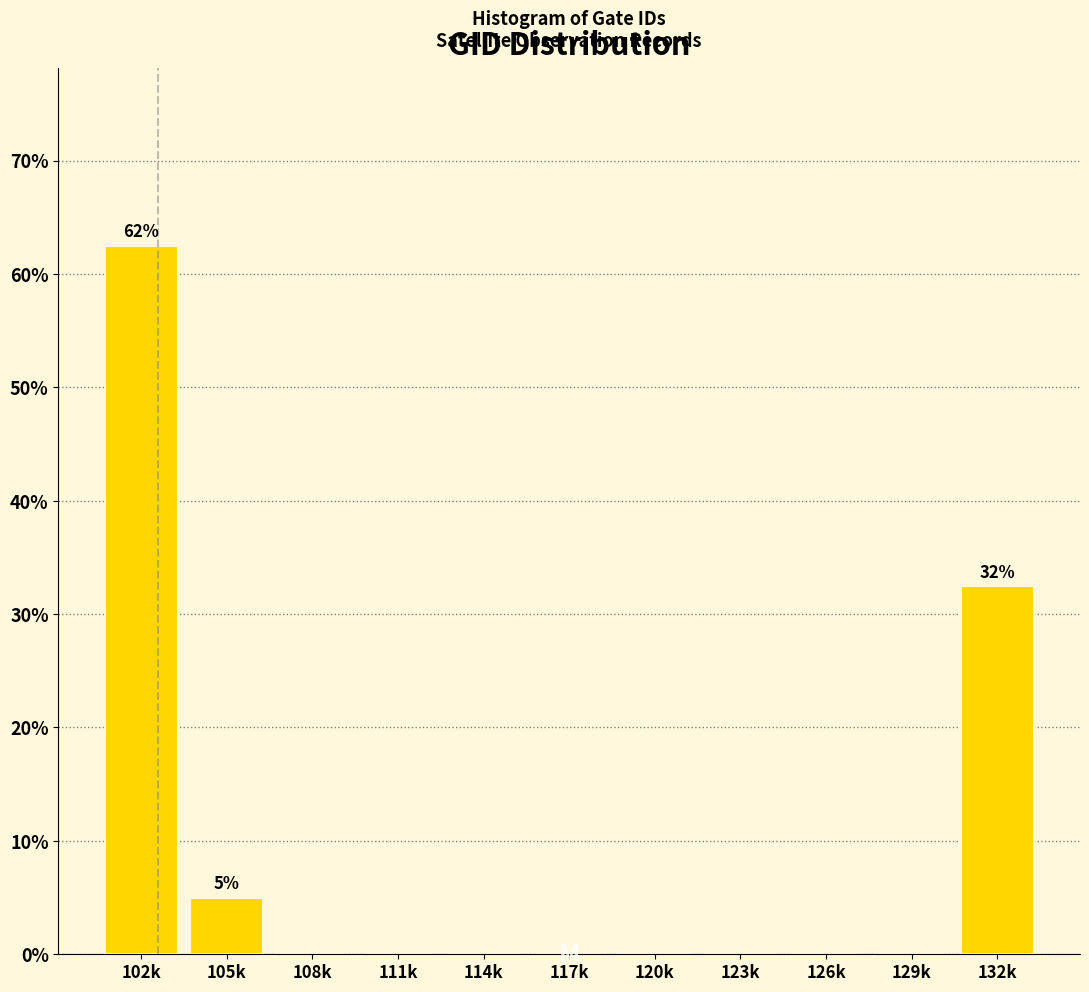

Reading right to left, extract all data points from this chart.

132k=32.5	129k=0.0	126k=0.0	123k=0.0	120k=0.0	117k=0.0	114k=0.0	111k=0.0	108k=0.0	105k=5.0	102k=62.5